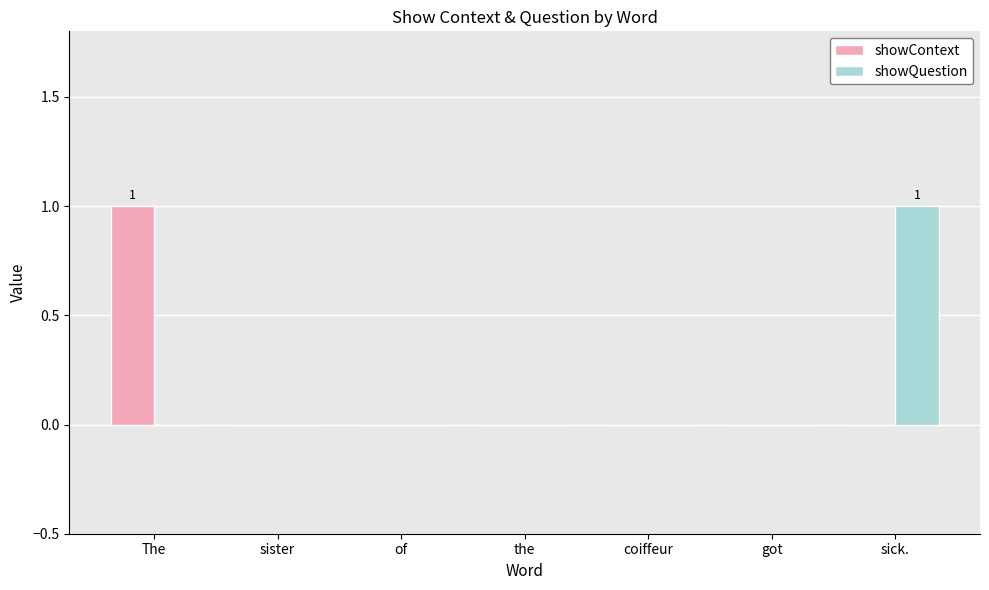

Are the bars grouped side by side (vs. stacked)?

Yes